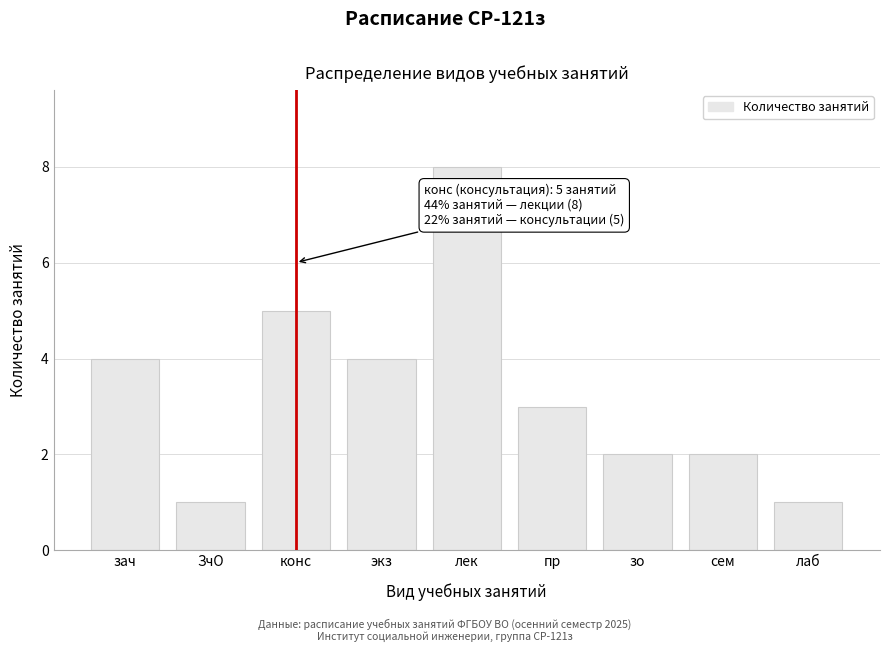

Reading left to right, what are all the values shown in this chart?

4	1	5	4	8	3	2	2	1